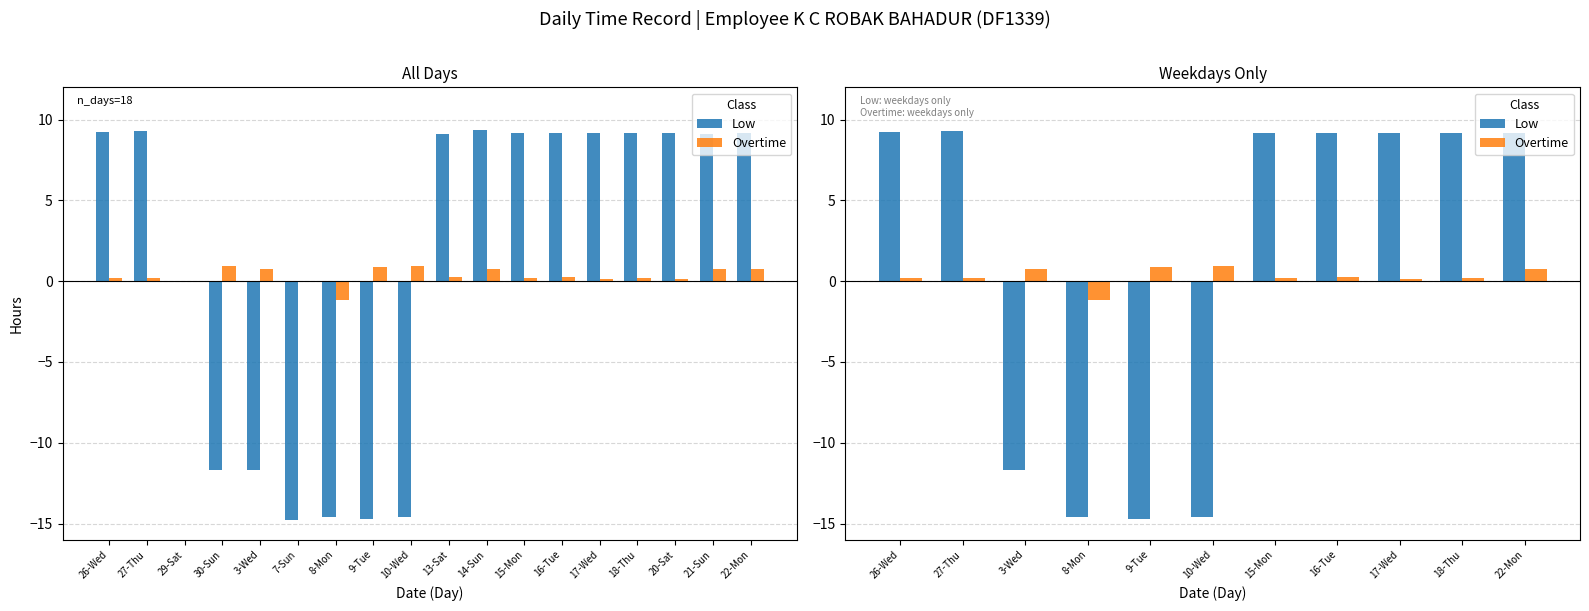

What is the difference between the second highest and second lowest values in the Overtime series?

0.7